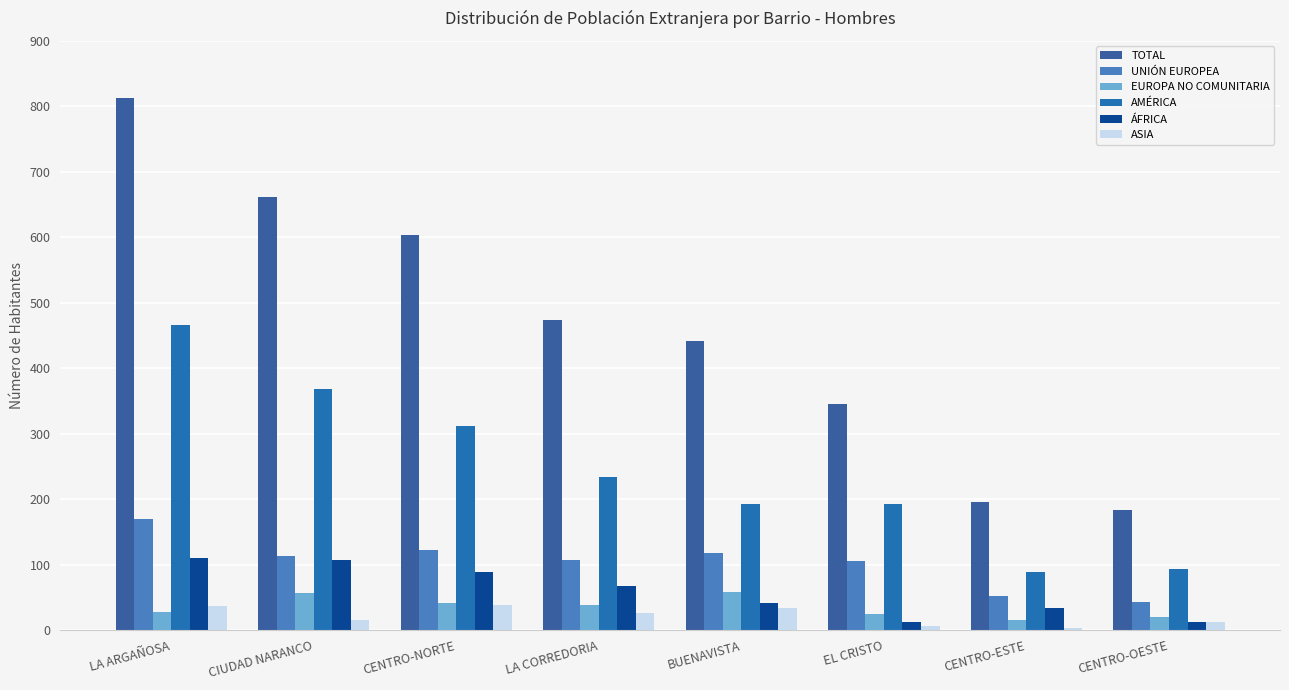

Does the chart contain stacked bars?

No